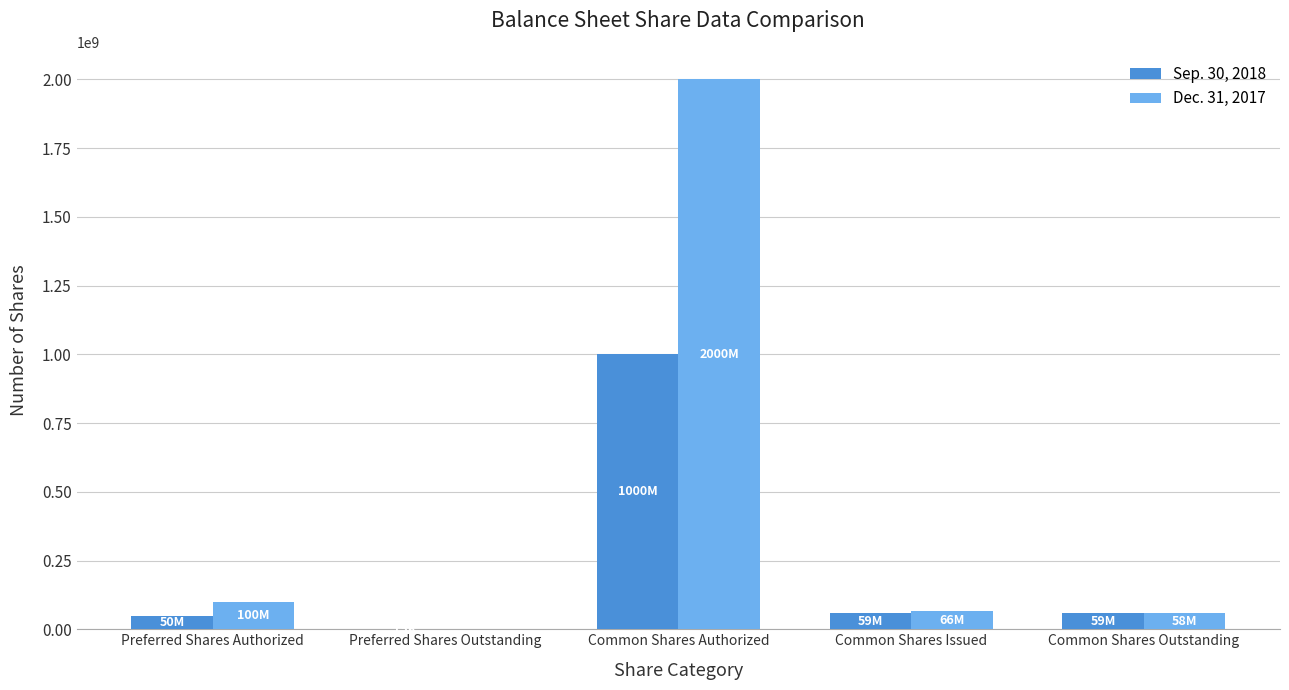

How many data points does each series have?

5